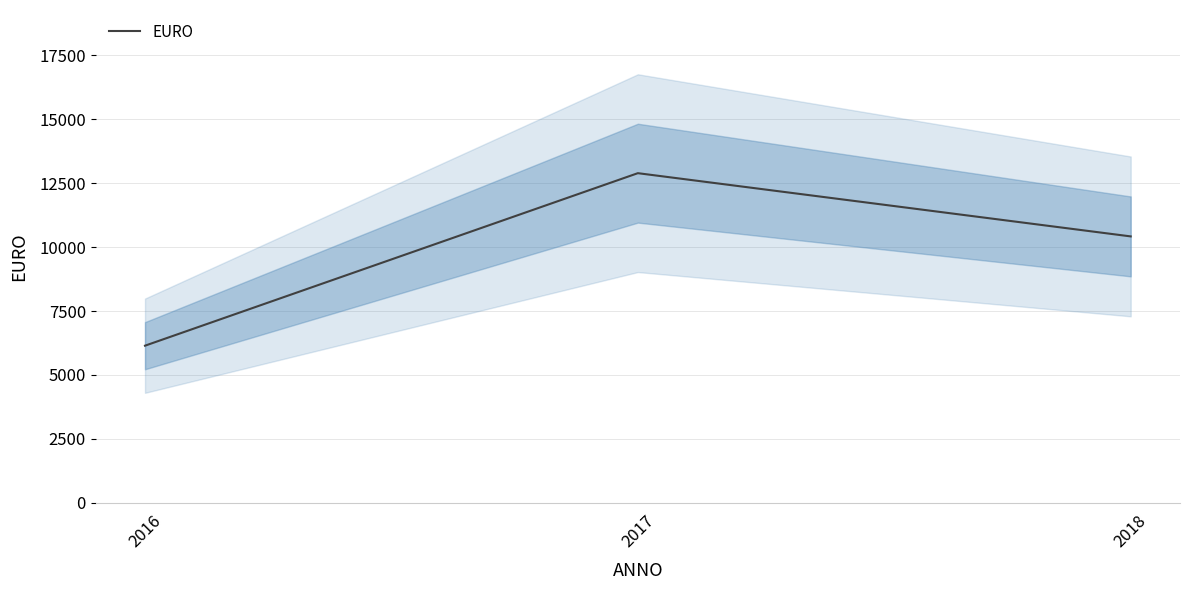

Count the number of data series in this chart.

1